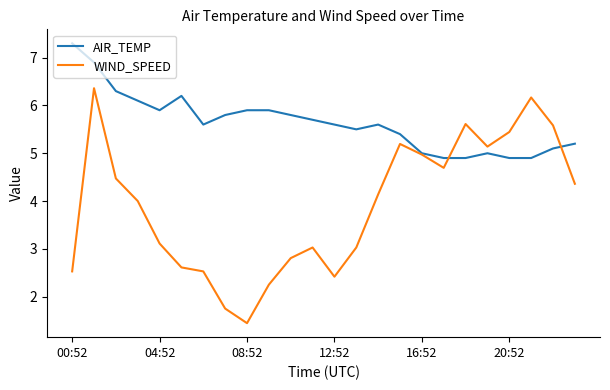

Which series has the widest spread of values?

WIND_SPEED